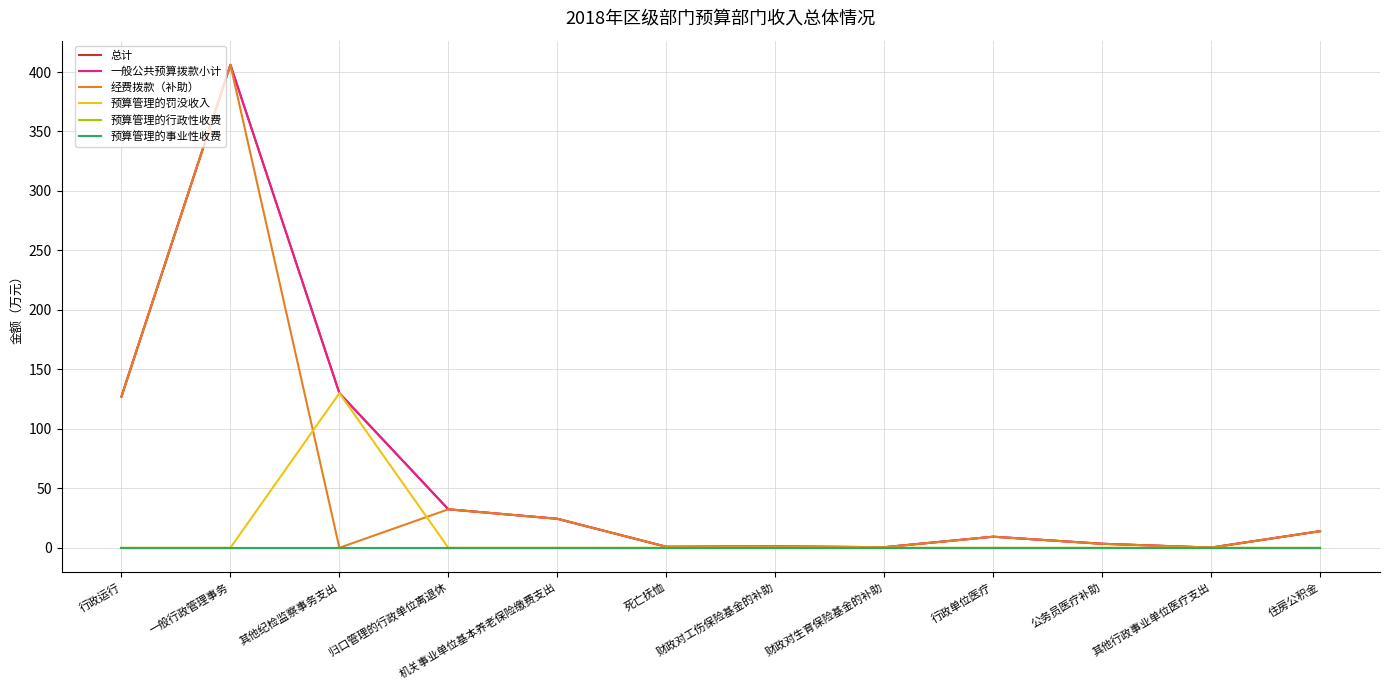

True or false: 一般公共预算拨款小计 and 总计 intersect in this chart.

False